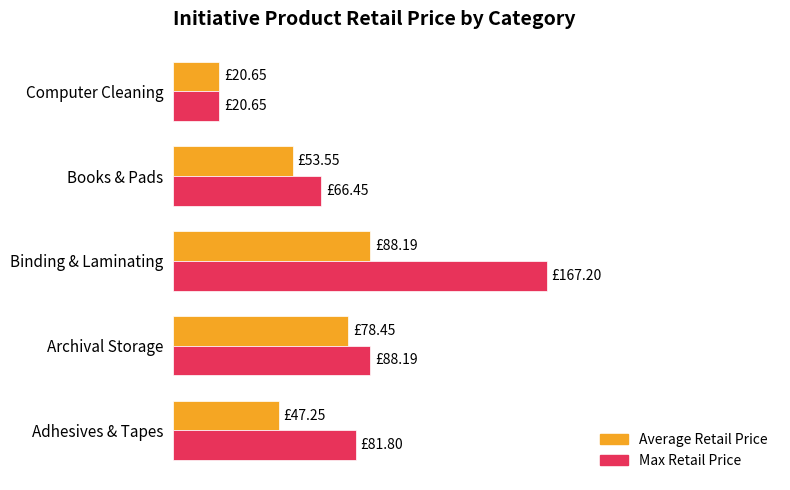

What is the difference between the second highest and minimum values in the Average Retail Price series?

57.8